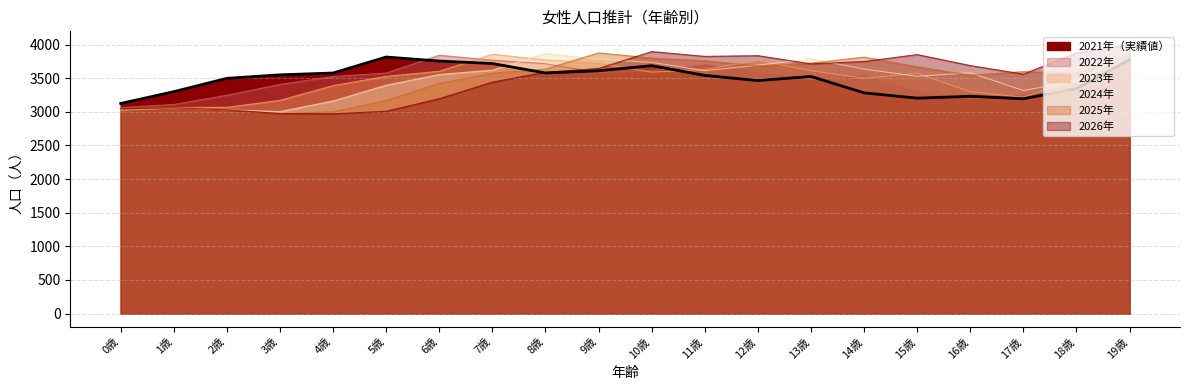

True or false: 2023年 has more than 0 points higher than both neighbors.

True